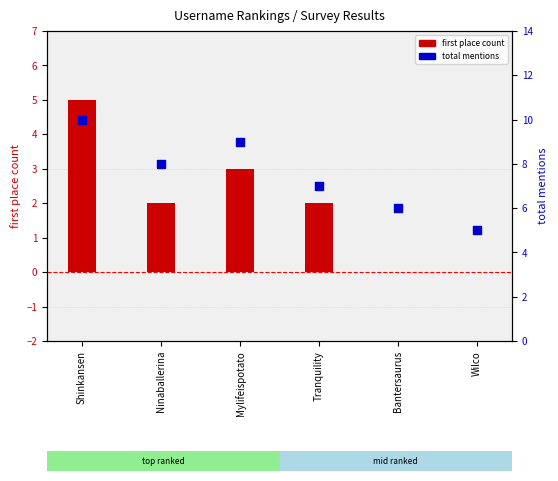

Which series has the largest Y range (max minus min)?

first place count